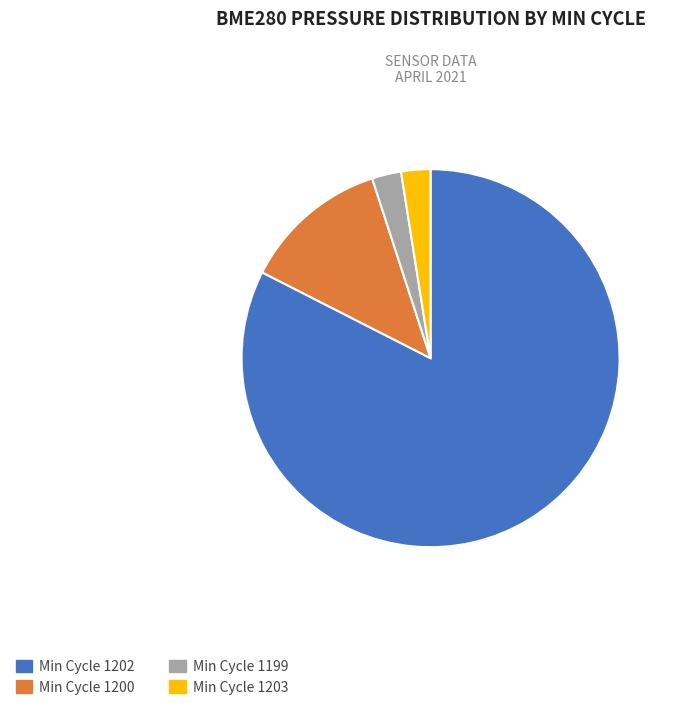

Does any single category account for the majority?

Yes